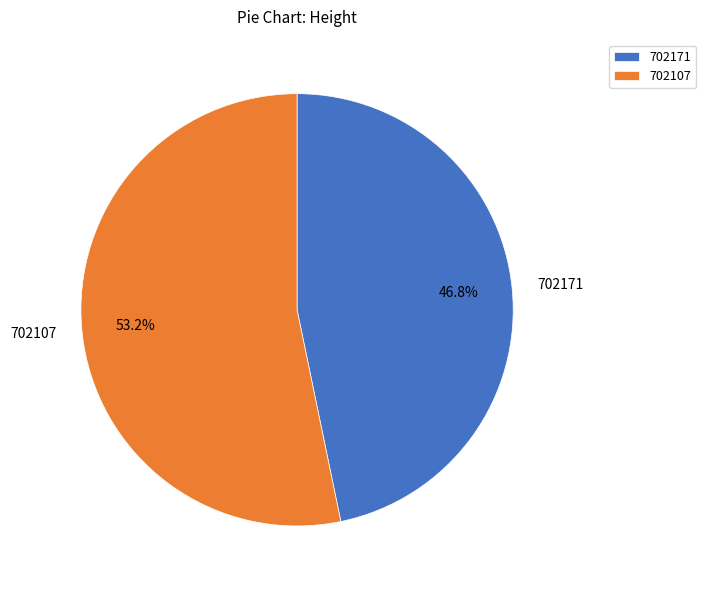

Is 702107 the majority of the pie?

Yes